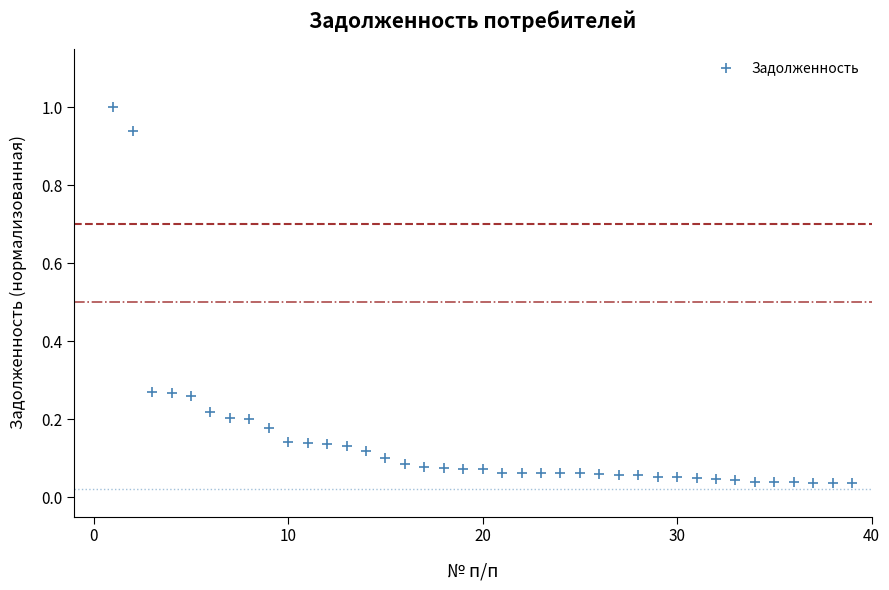

What is the range of X values (max minus min)?

38.0